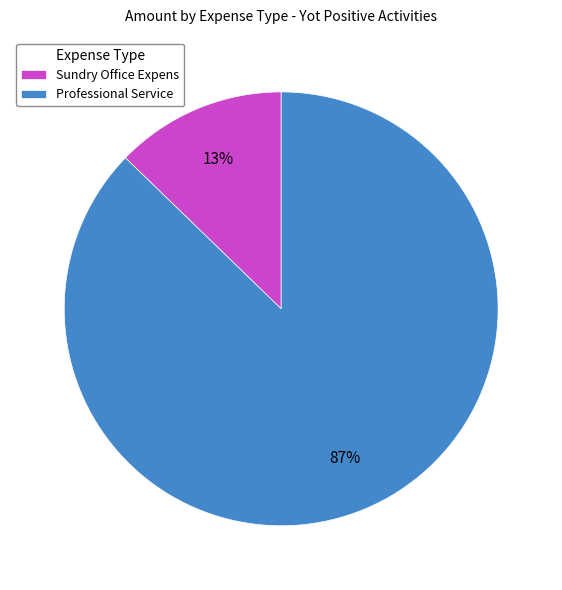

True or false: Professional Service accounts for 87% of the total.

True